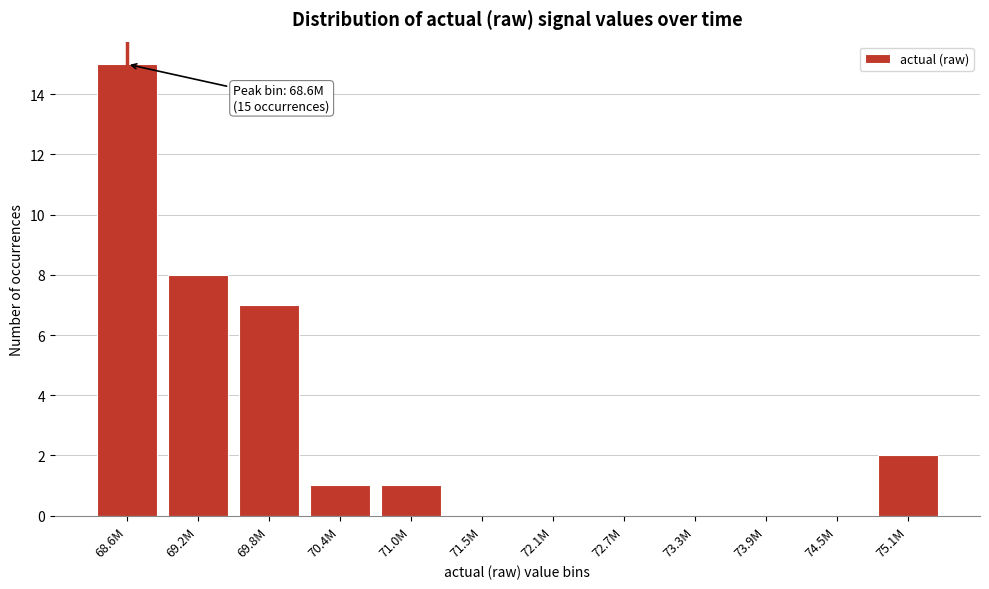

Reading left to right, transcribe all the data shown in this chart.

68.6M=15	69.2M=8	69.8M=7	70.4M=1	71.0M=1	71.5M=0	72.1M=0	72.7M=0	73.3M=0	73.9M=0	74.5M=0	75.1M=2